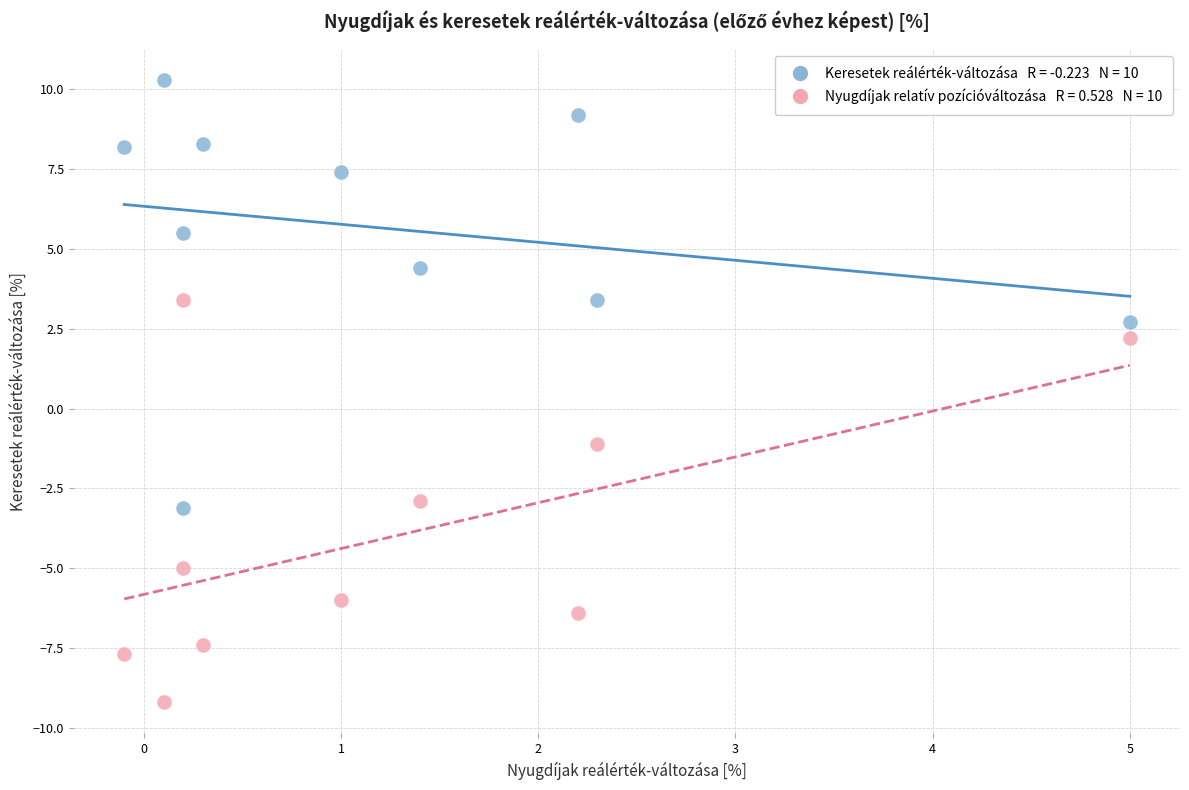

Across all data points, what is the range of X values (max minus min)?

5.1